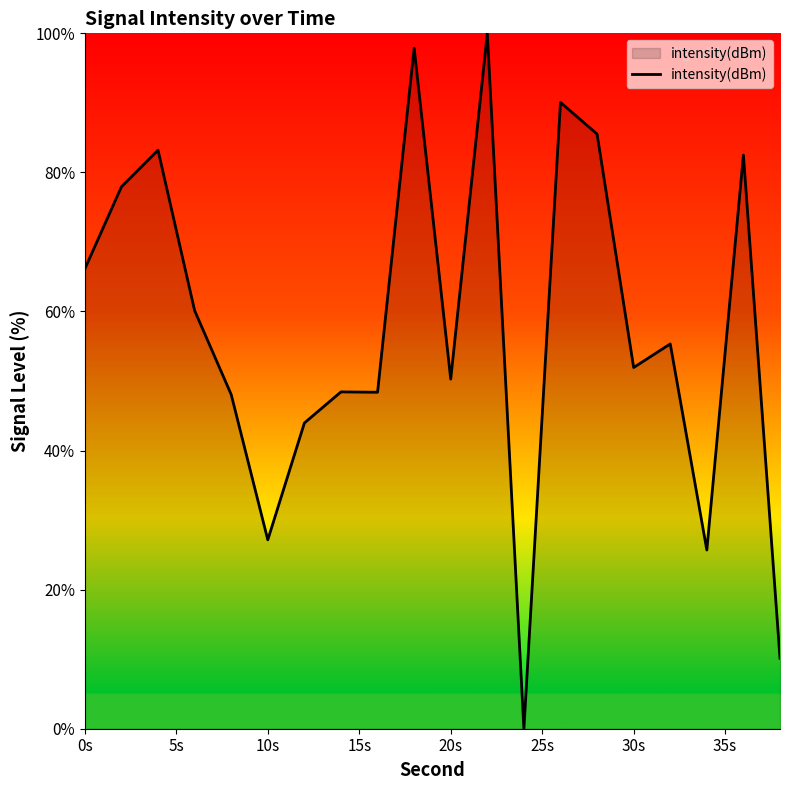

What is the greatest value displayed?

100.0